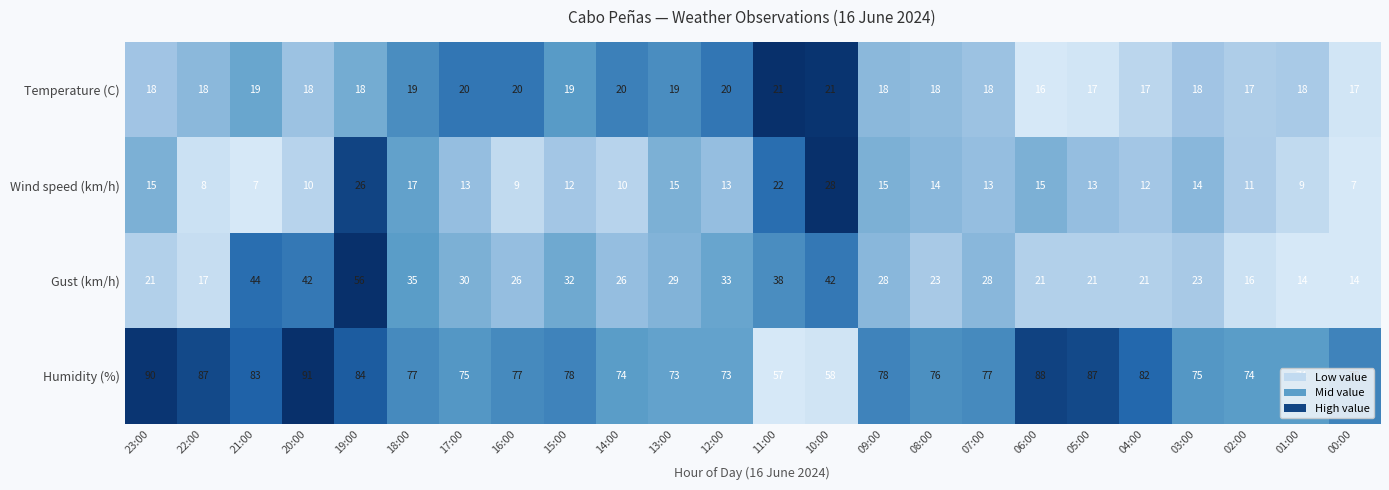

True or false: Temperature (C) has a value of 17 at 04:00.

True